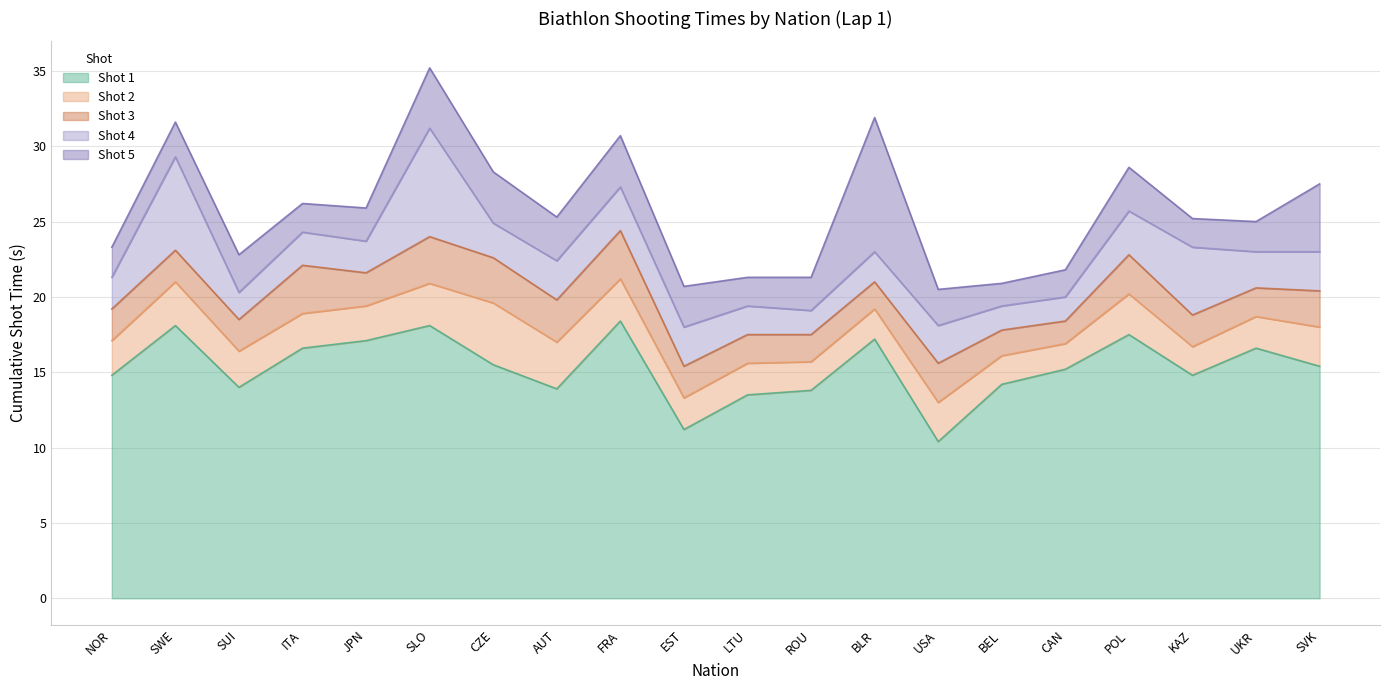

What is the average value of the Shot 5 series?

2.9